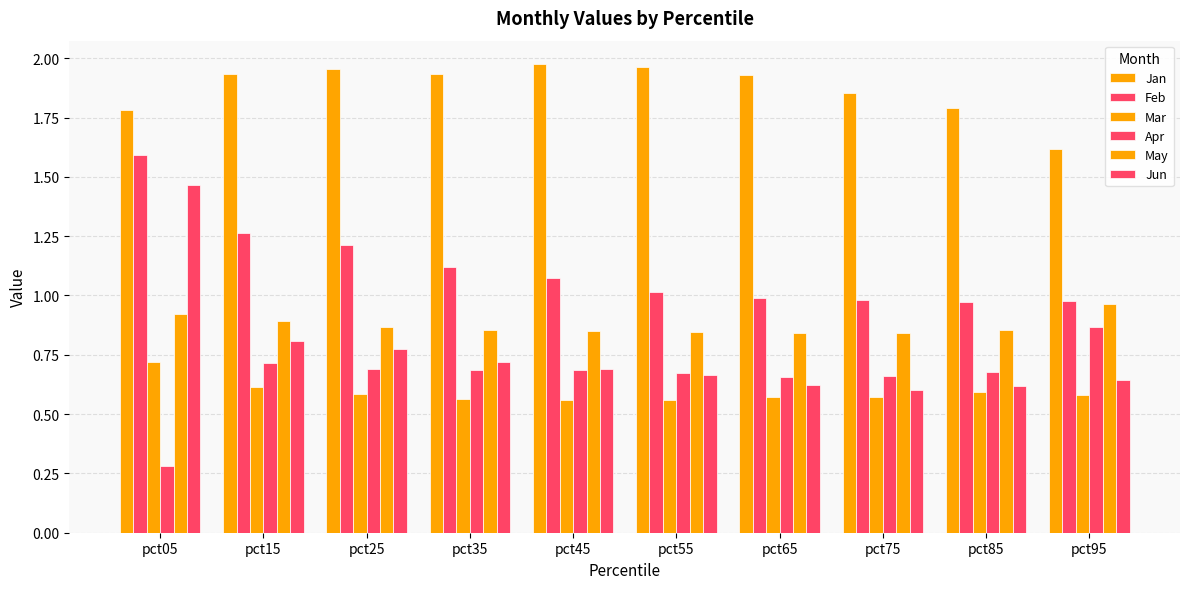

Reading left to right, extract all data points from this chart.

Jan: pct05=1.8	pct15=1.9	pct25=2.0	pct35=1.9	pct45=2.0	pct55=2.0	pct65=1.9	pct75=1.9	pct85=1.8	pct95=1.6
Feb: pct05=1.6	pct15=1.3	pct25=1.2	pct35=1.1	pct45=1.1	pct55=1.0	pct65=1.0	pct75=1.0	pct85=1.0	pct95=1.0
Mar: pct05=0.7	pct15=0.6	pct25=0.6	pct35=0.6	pct45=0.6	pct55=0.6	pct65=0.6	pct75=0.6	pct85=0.6	pct95=0.6
Apr: pct05=0.3	pct15=0.7	pct25=0.7	pct35=0.7	pct45=0.7	pct55=0.7	pct65=0.7	pct75=0.7	pct85=0.7	pct95=0.9
May: pct05=0.9	pct15=0.9	pct25=0.9	pct35=0.9	pct45=0.9	pct55=0.8	pct65=0.8	pct75=0.8	pct85=0.9	pct95=1.0
Jun: pct05=1.5	pct15=0.8	pct25=0.8	pct35=0.7	pct45=0.7	pct55=0.7	pct65=0.6	pct75=0.6	pct85=0.6	pct95=0.6